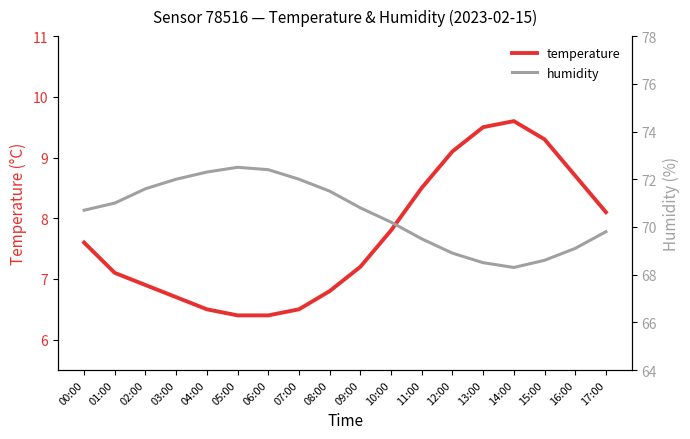

Rank the series by their maximum value, from lowest to highest.

temperature, humidity